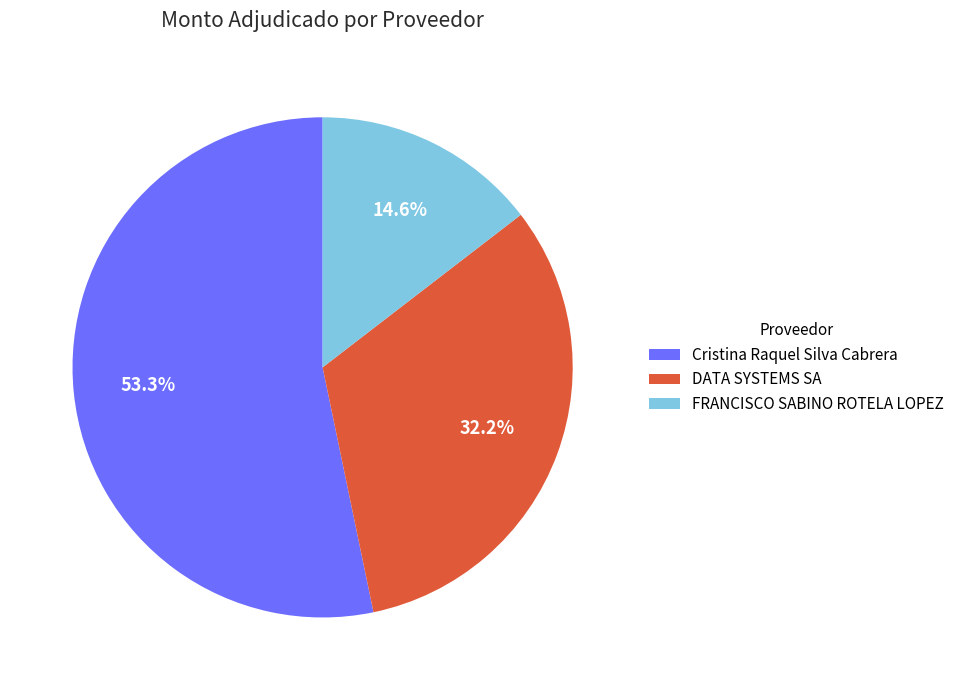

Which category has the smallest portion of the pie?

FRANCISCO SABINO ROTELA LOPEZ